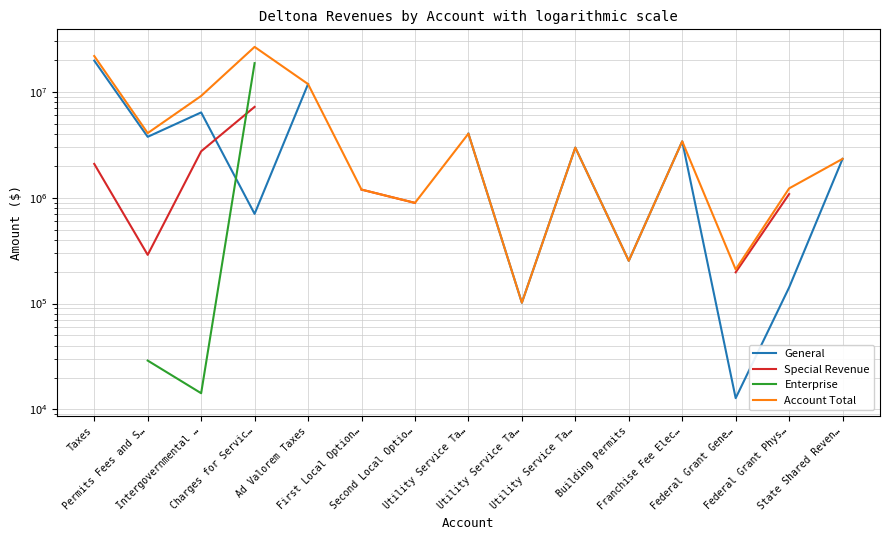

What is the smallest value displayed?

12781.0